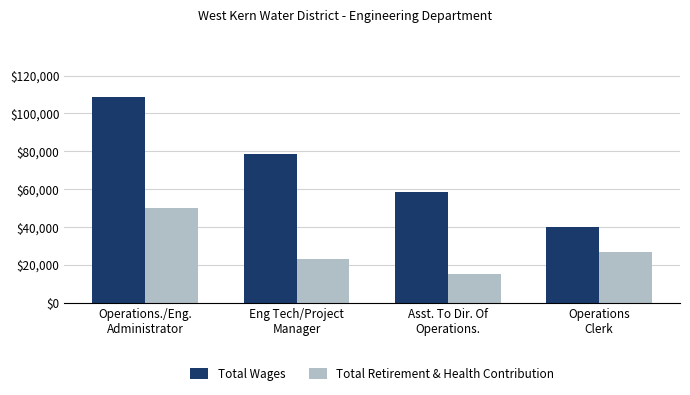

Reading left to right, list all the values displayed in this chart.

Total Wages: Operations./Eng.
Administrator=108744	Eng Tech/Project
Manager=78331	Asst. To Dir. Of
Operations.=58464	Operations
Clerk=39792
Total Retirement & Health Contribution: Operations./Eng.
Administrator=49878	Eng Tech/Project
Manager=22854	Asst. To Dir. Of
Operations.=15330	Operations
Clerk=26959